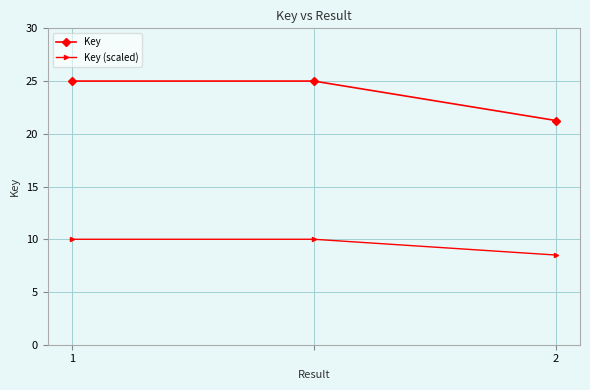

Reading left to right, extract all data points from this chart.

Key: 25.0	25.0	21.3
Key (scaled): 10.0	10.0	8.5